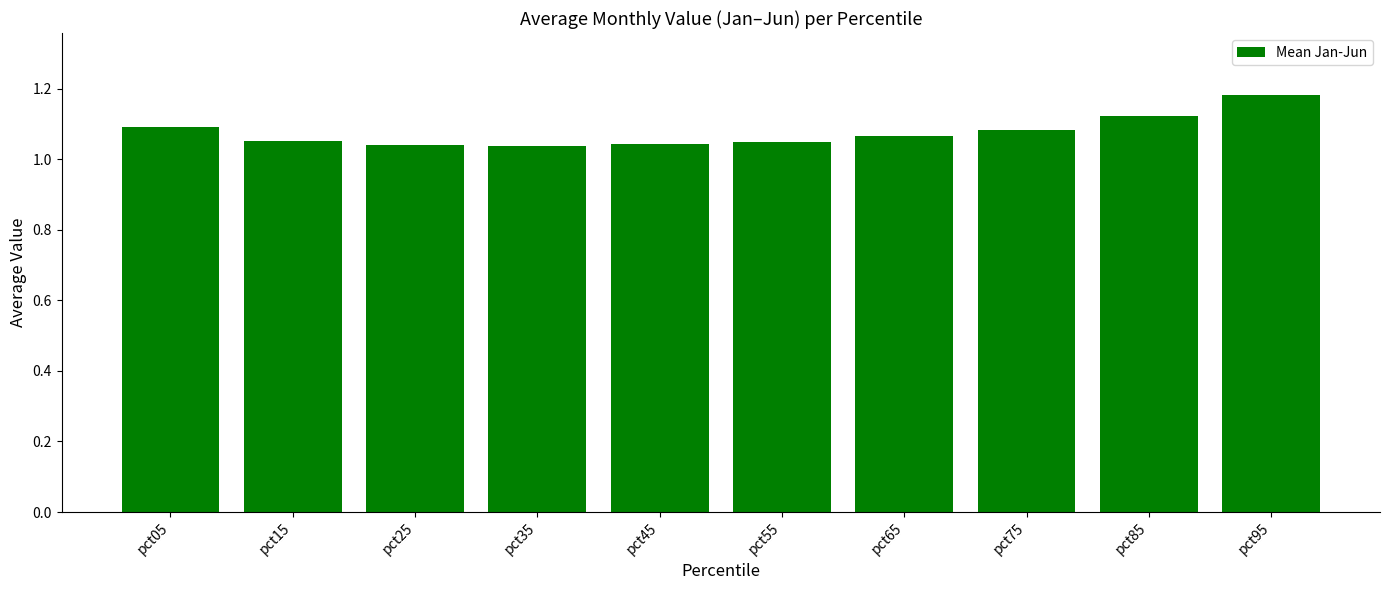

Which label corresponds to the largest value in the chart?

pct95